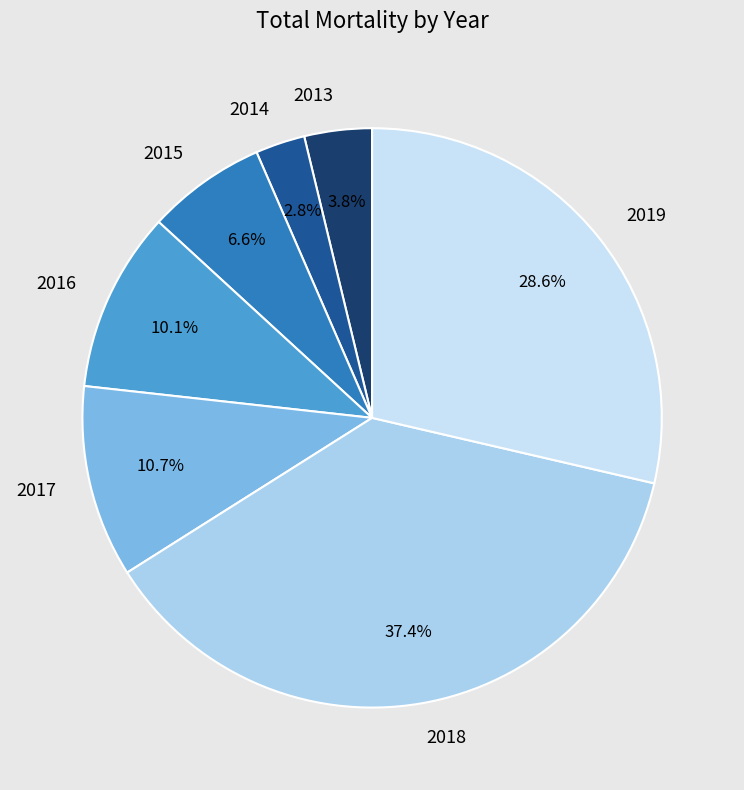

What is the ratio of the value at 2015 to the value at 2016?

0.7